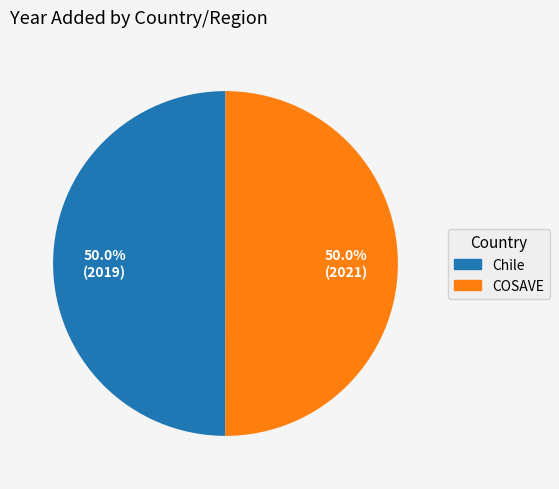

Combined, do COSAVE and Chile account for over 50%?

Yes